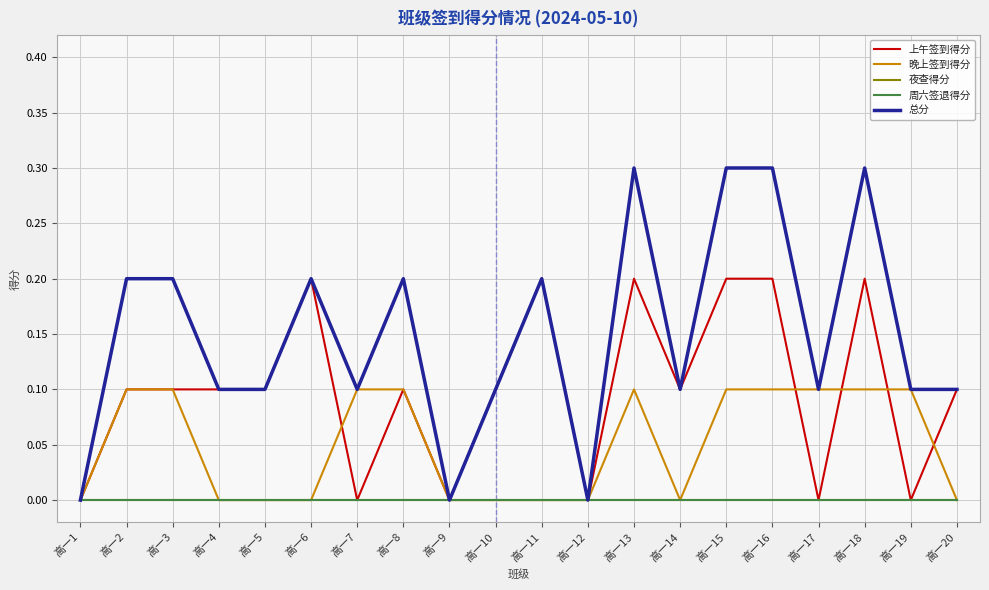

In 总分, how many points are lower than both neighbors (excluding endpoints)?

5